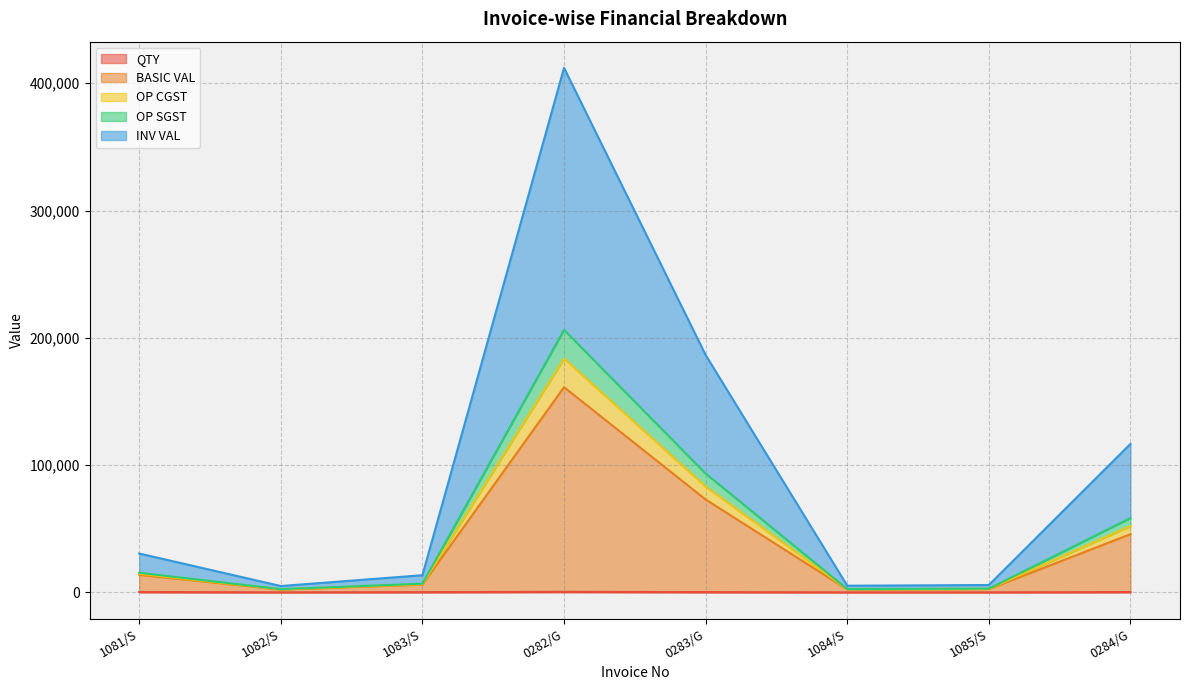

Does the chart display data point markers on the line(s)?

No